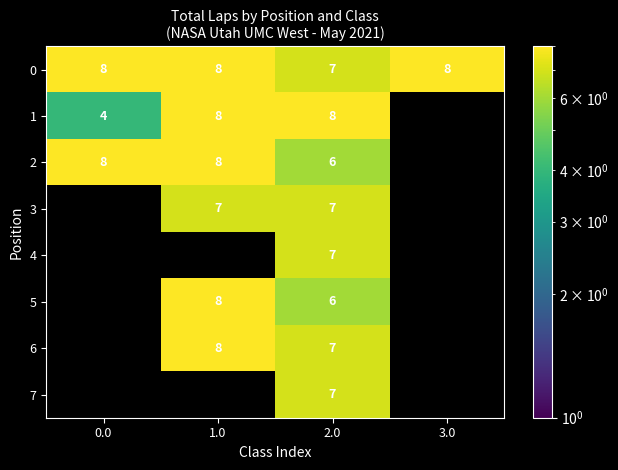

True or false: 0 has a value of 3.2 at 2.0.

False